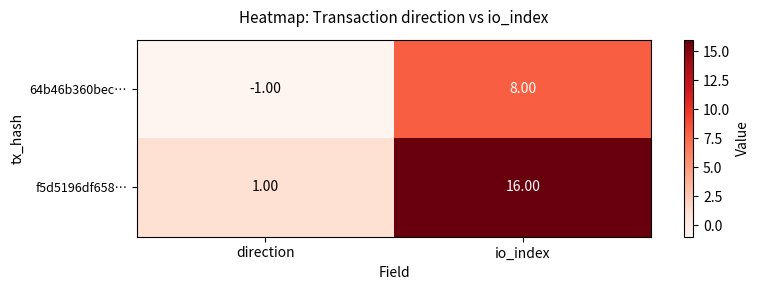

Which category has the highest value in the 64b46b360bec… series?

io_index